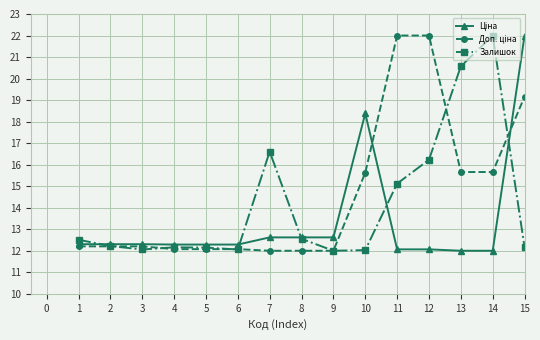

Is it true that Залишок equals 21.8 at 1?

False